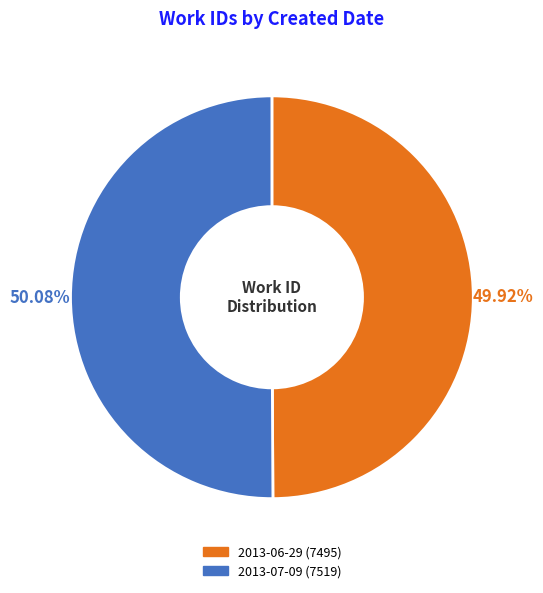

Is it true that 2013-07-09 is 50% of the pie?

True